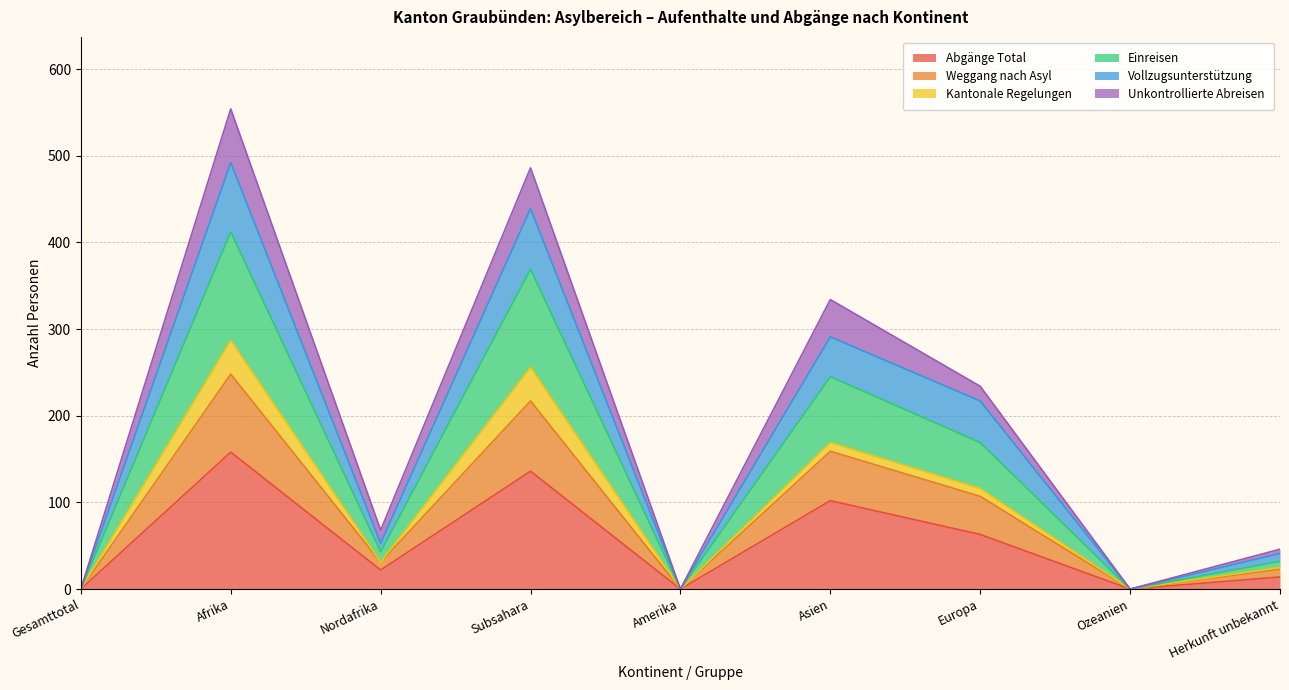

What is the total value across all series at Afrika?

554